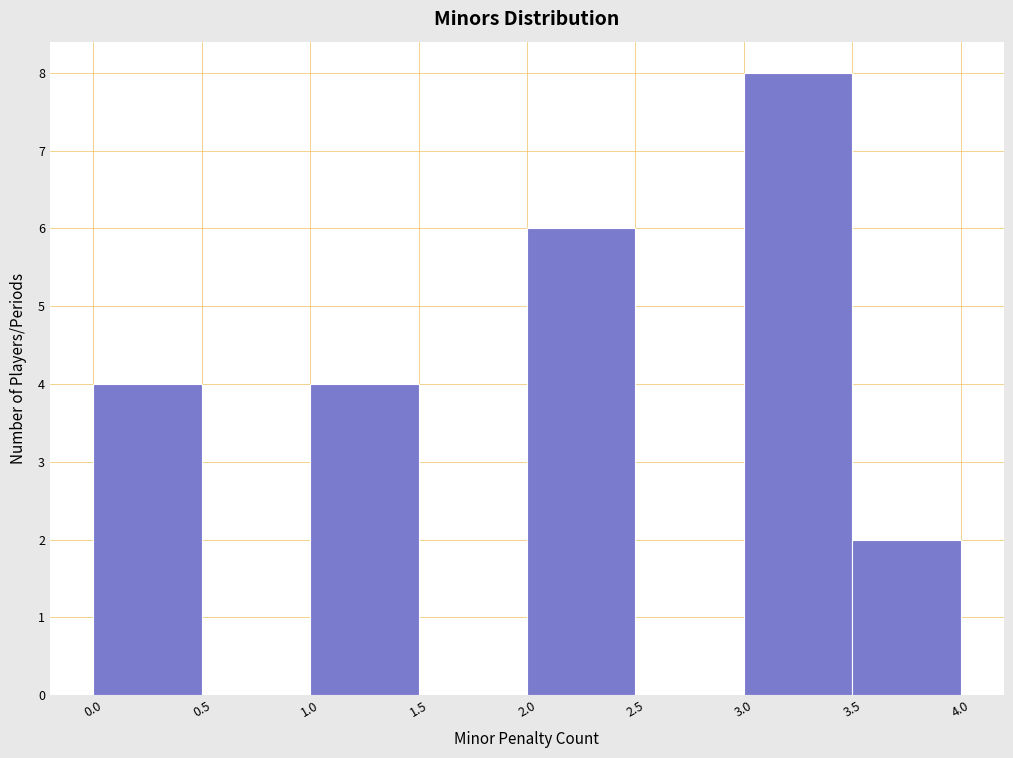

What is the height of the bar covering 3.0 to 3.5 on the x-axis? The values are not printed on the chart, so give them approximately, as read against the axis.

8